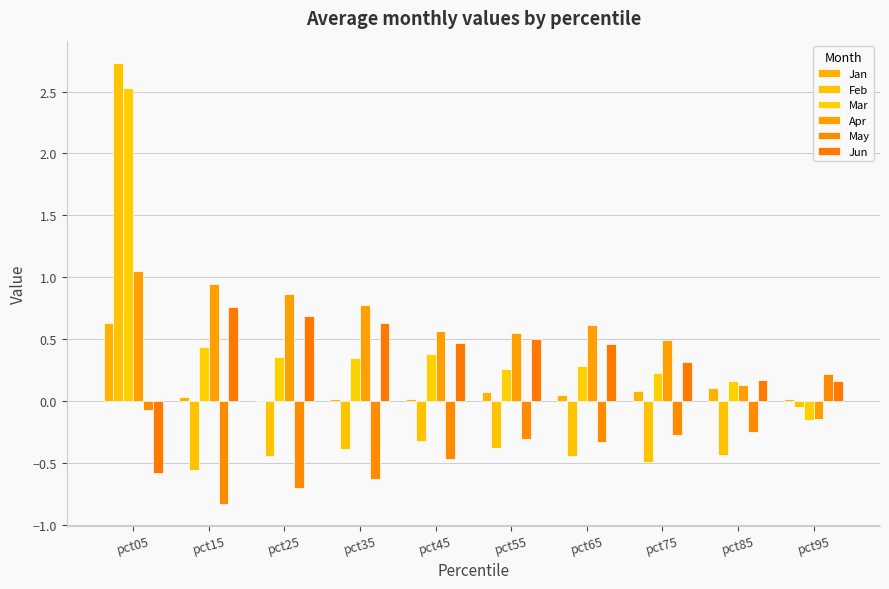

Are the bars grouped side by side (vs. stacked)?

Yes